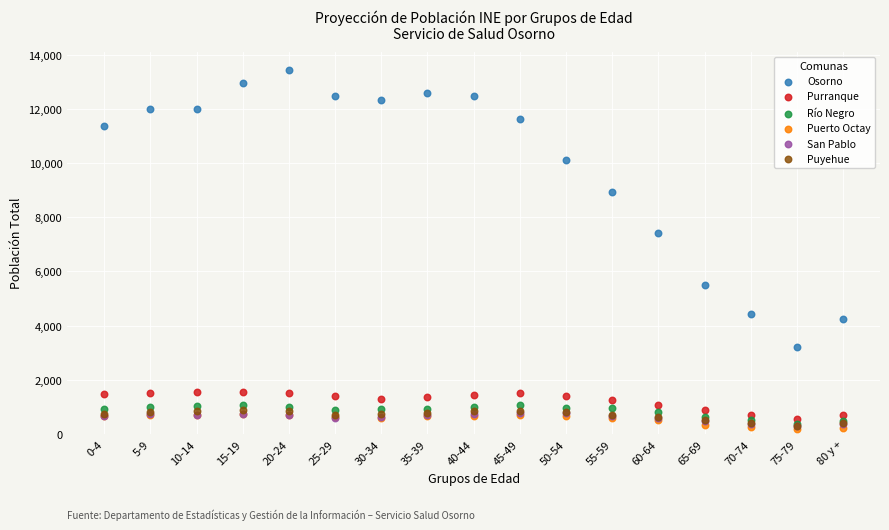

Across all series, what Y value is closest to 6826?

7404